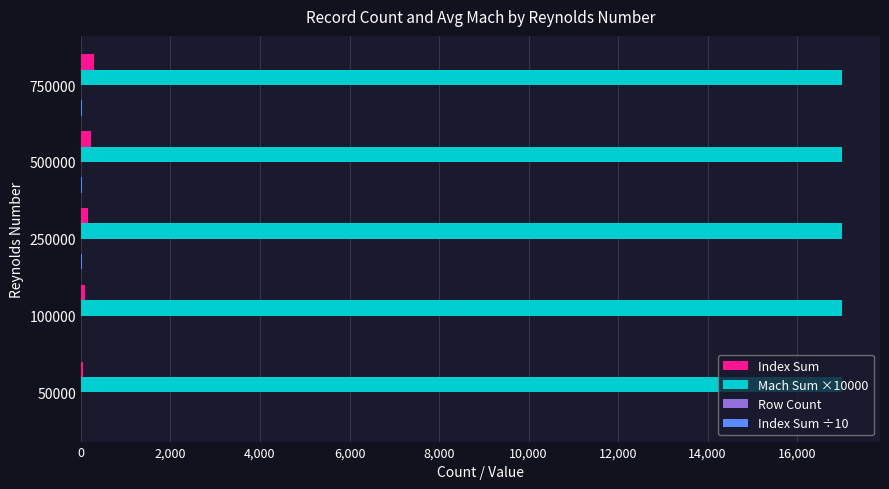

What is the sum of all Mach Sum ×10000 values?

85000.0